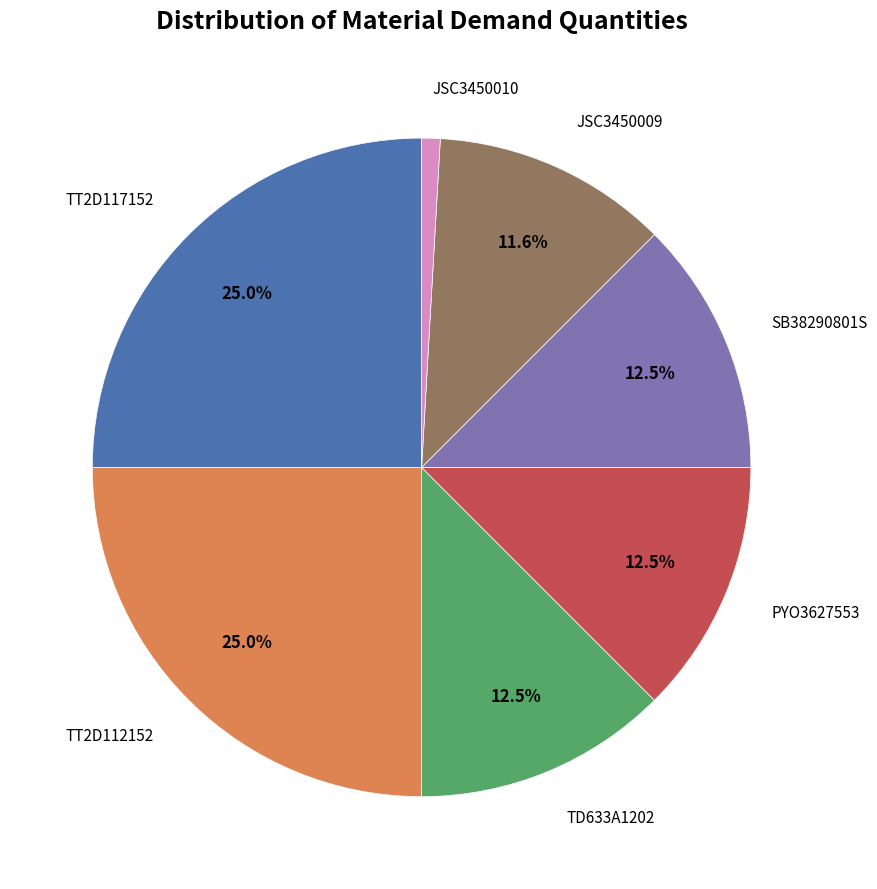

Is there any slice that represents more than half of the pie?

No